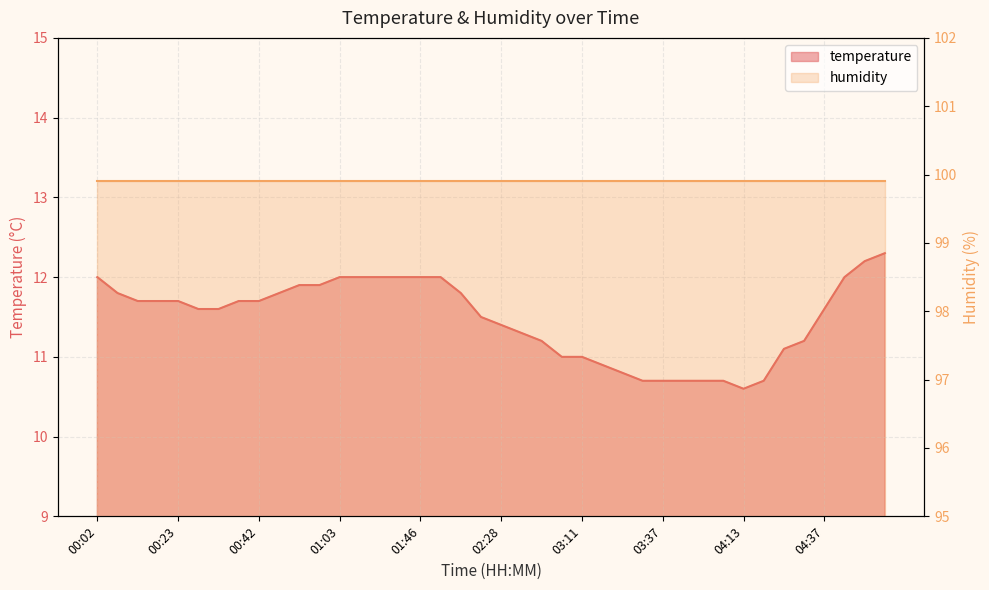

What is the average value?

11.5